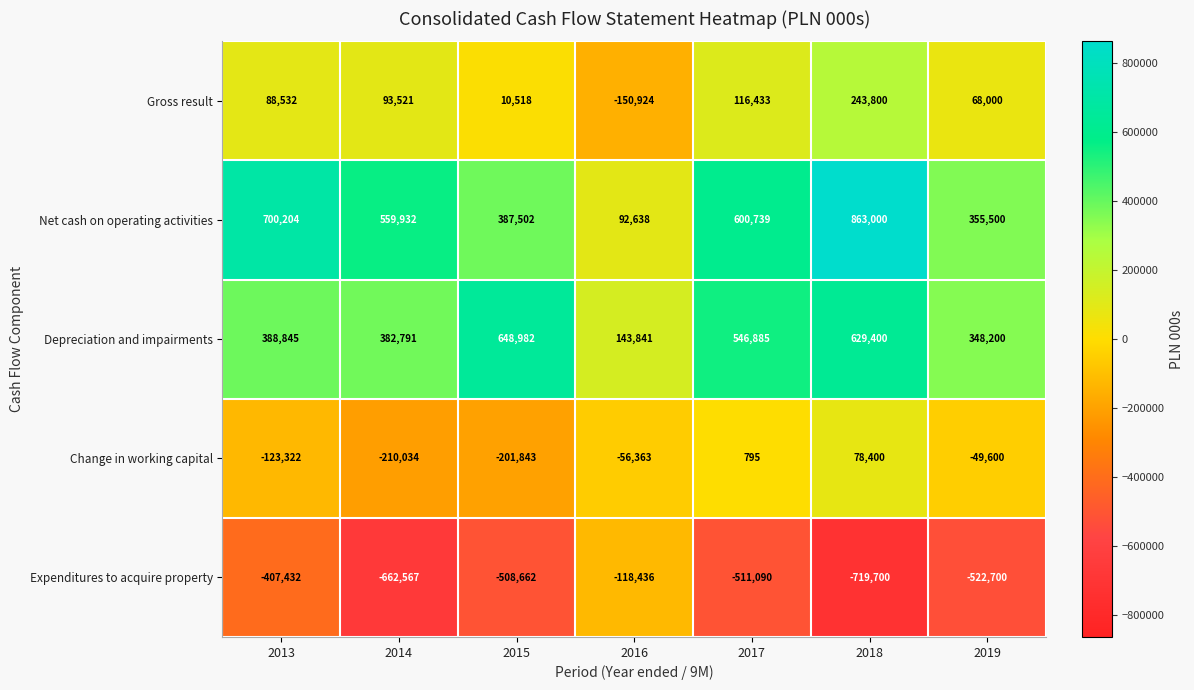

What is the smallest value displayed?

-719700